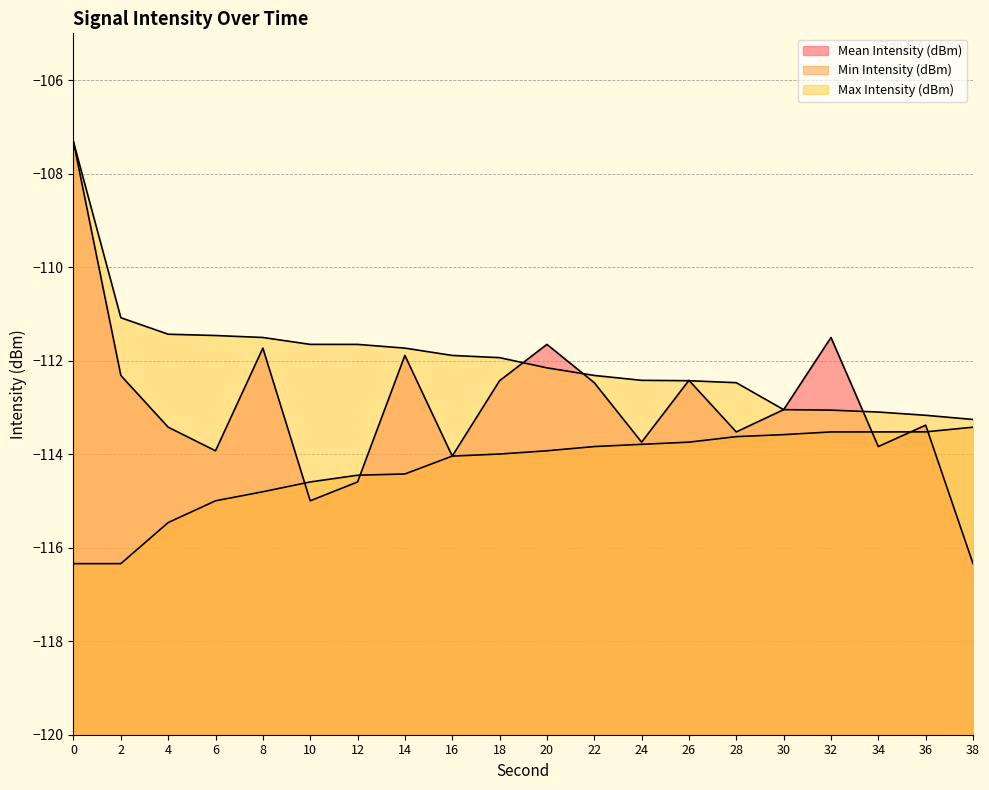

How many lines are shown in the chart?

3